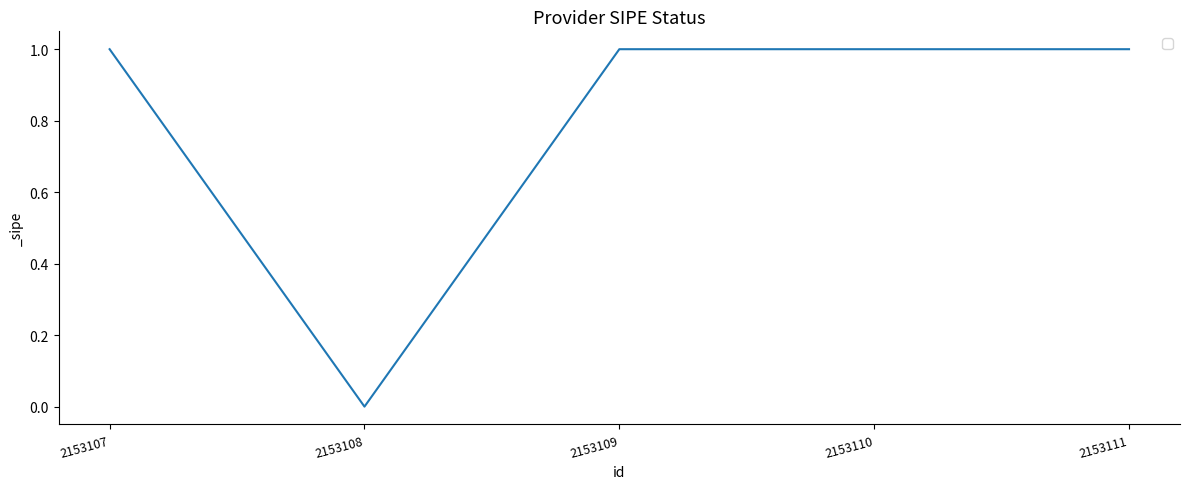

At which category does the chart reach its minimum across all series?

2153108